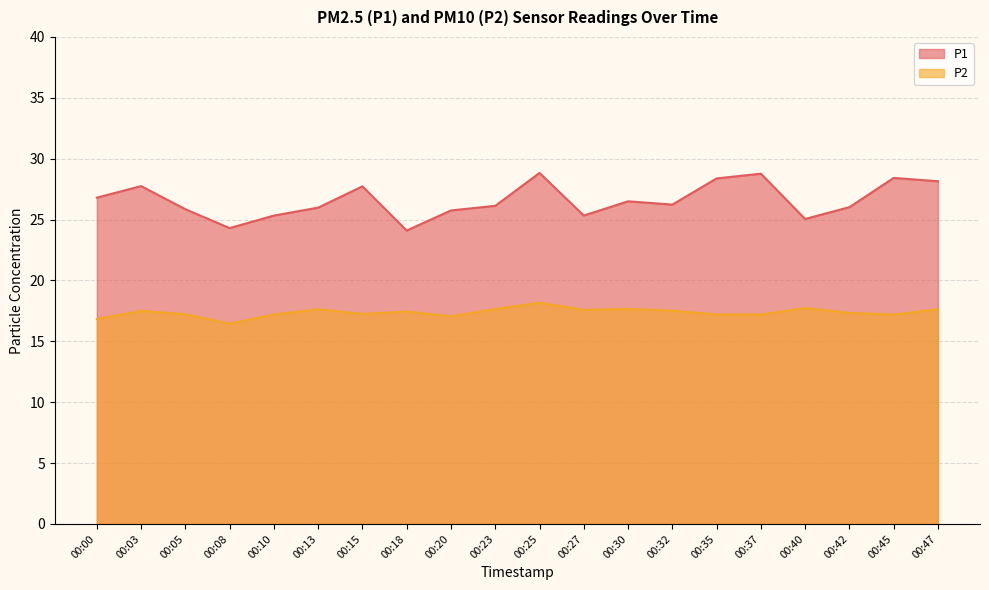

At which category does the chart reach its minimum across all series?

00:08